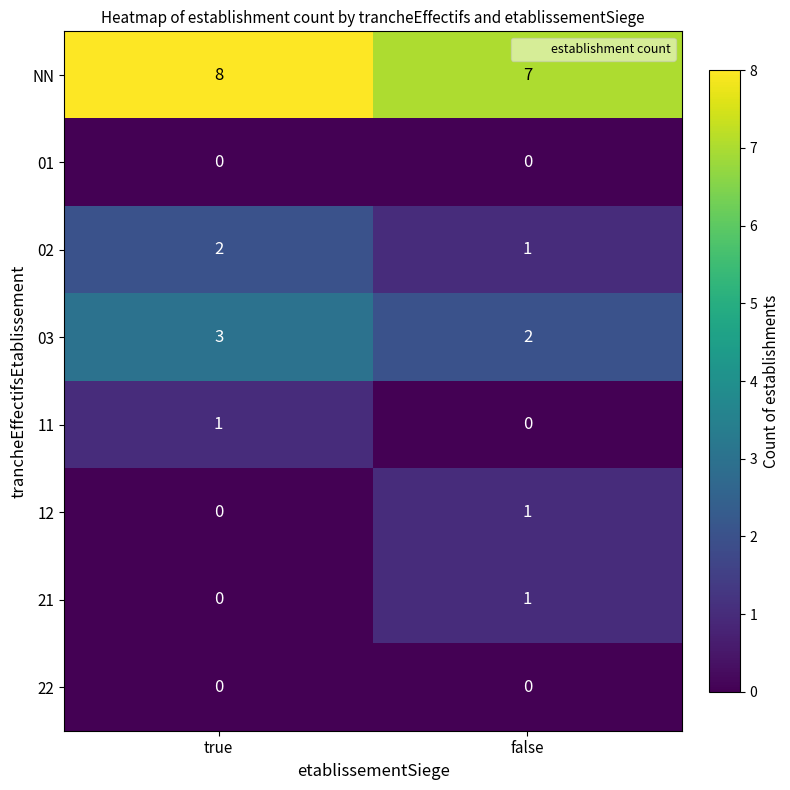

At which label is 21 closest to 0?

true